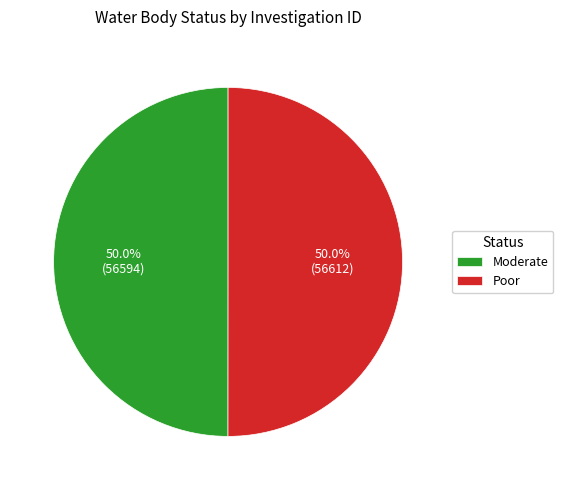

To the nearest percent, what portion does Poor represent?

50%